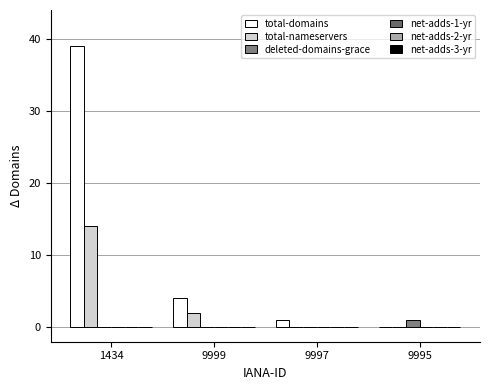

What is the greatest value displayed?

39